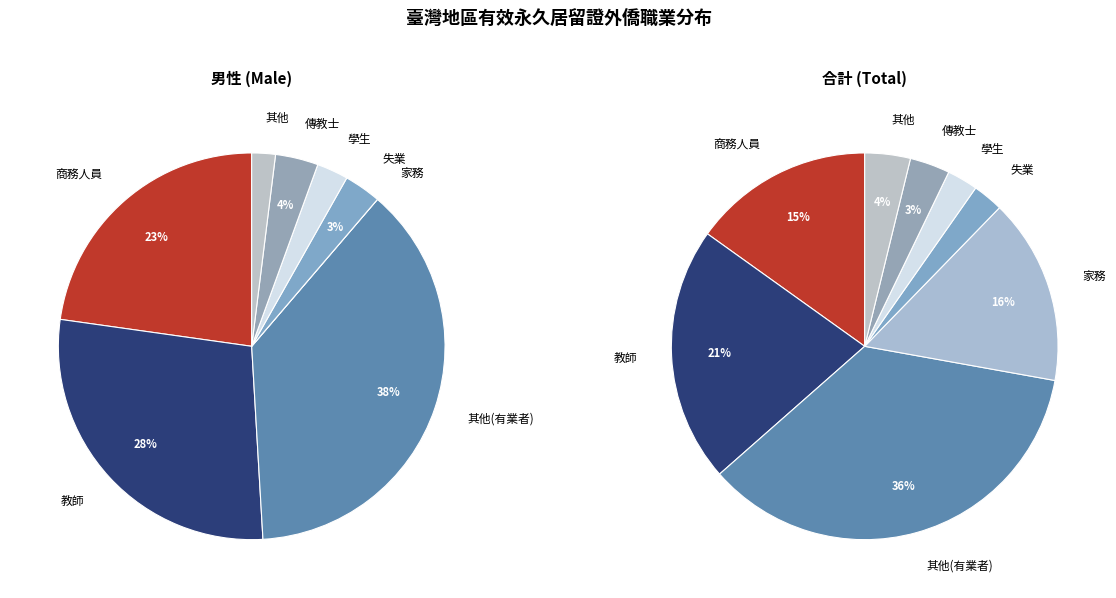

To the nearest percent, what portion does 教師 represent?

21%